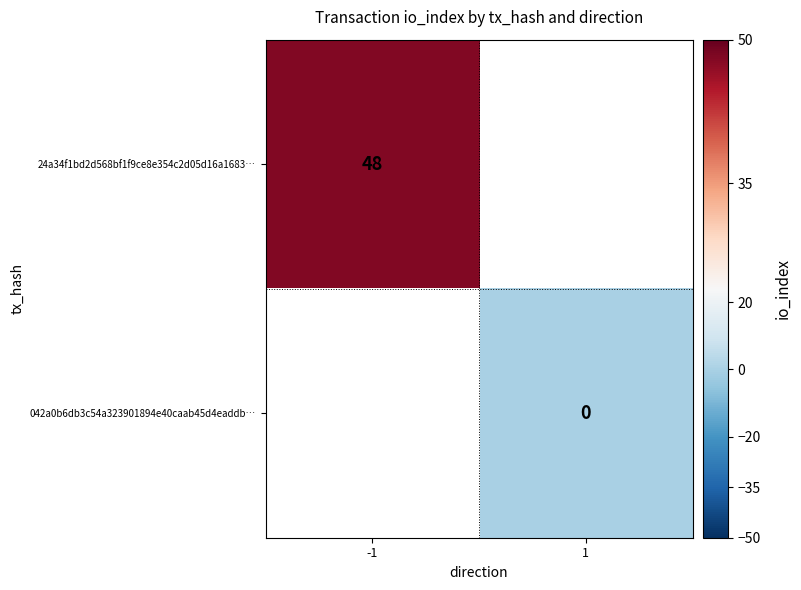

The value of 24a34f1bd2d568bf1f9ce8e354c2d05d16a1683… at -1 is 48. True or false?

True